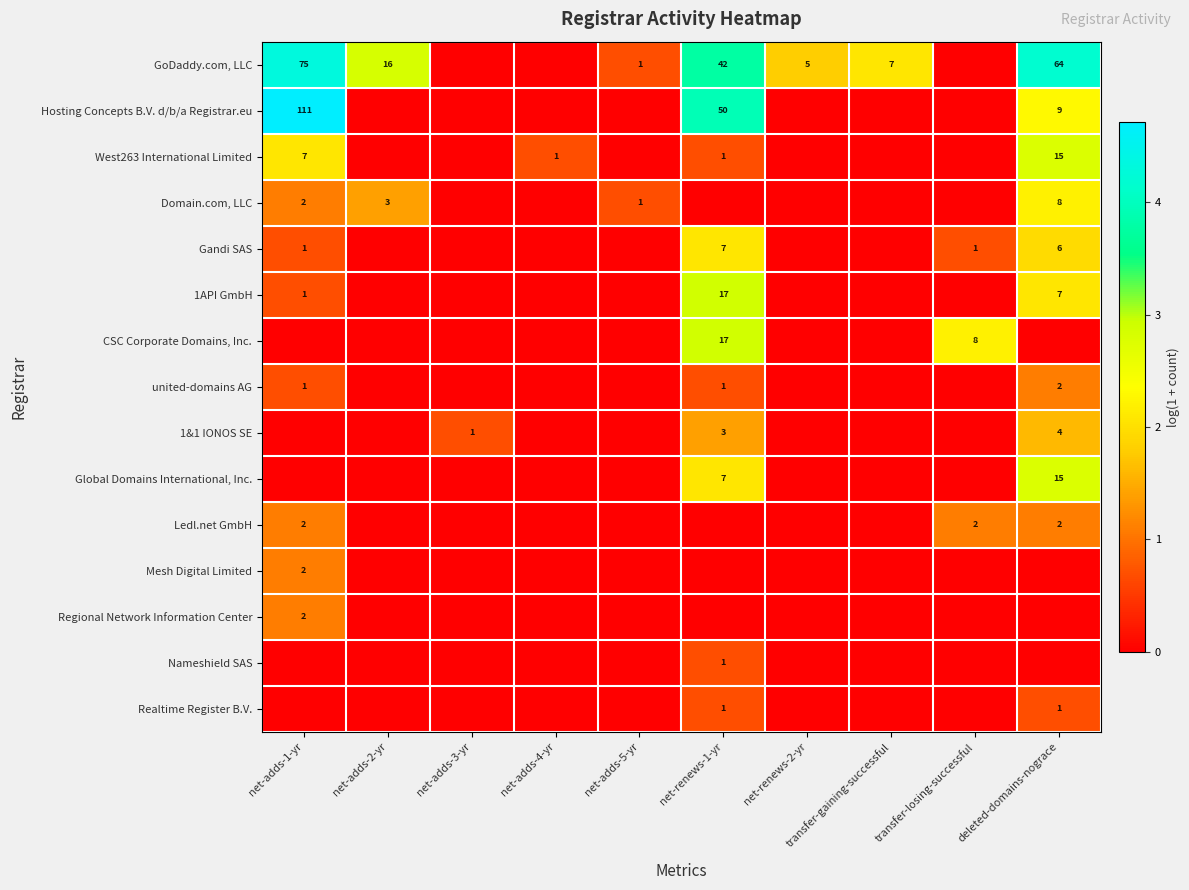

The value of GoDaddy.com, LLC at transfer-gaining-successful is 12. True or false?

False